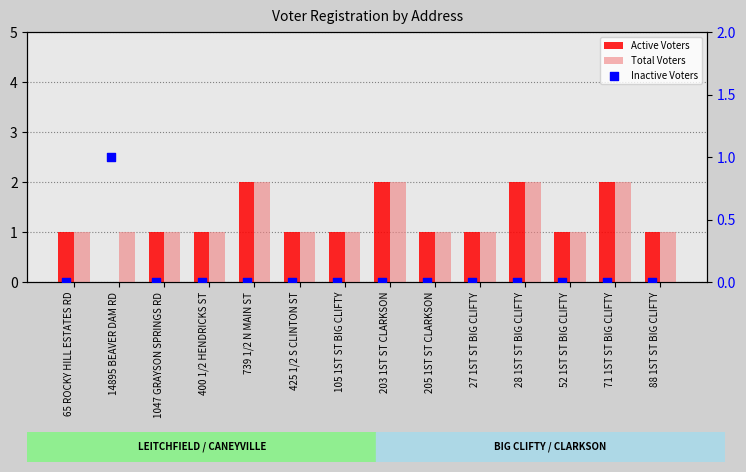

Which series contains the lowest Y value?

Active Voters